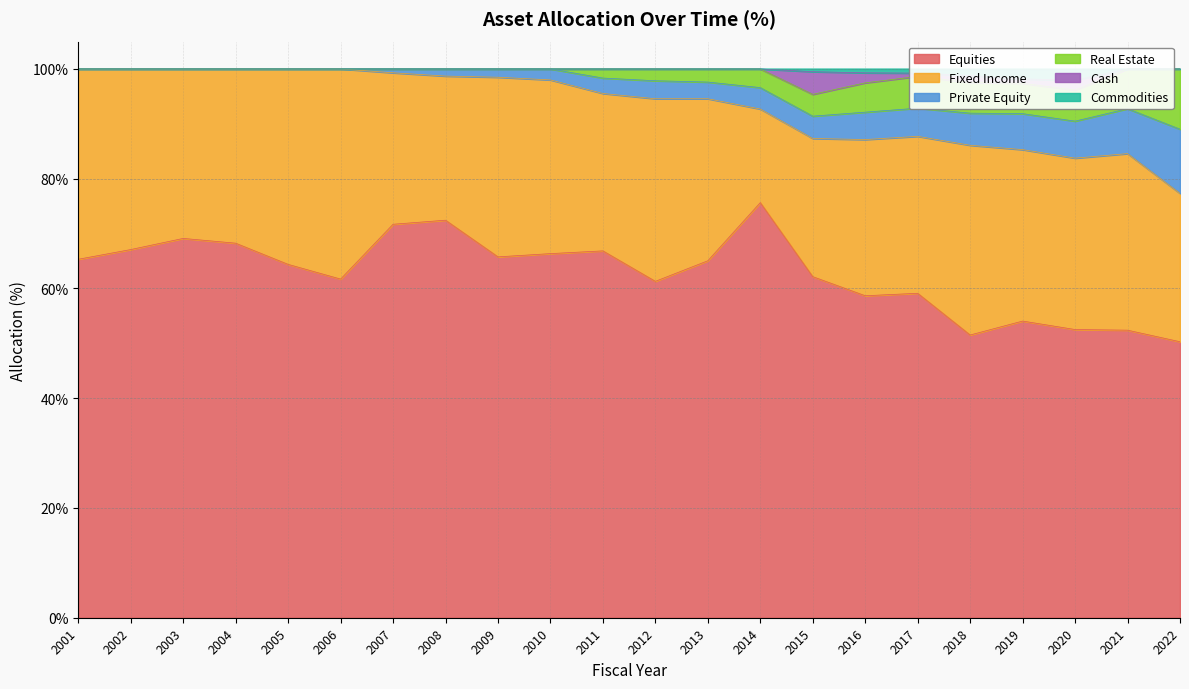

What is the value of the Equities point at the 22nd from the left?

50.3